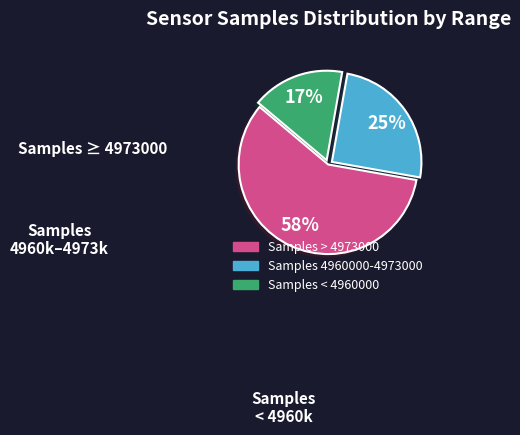

Is there a majority slice in this chart?

Yes